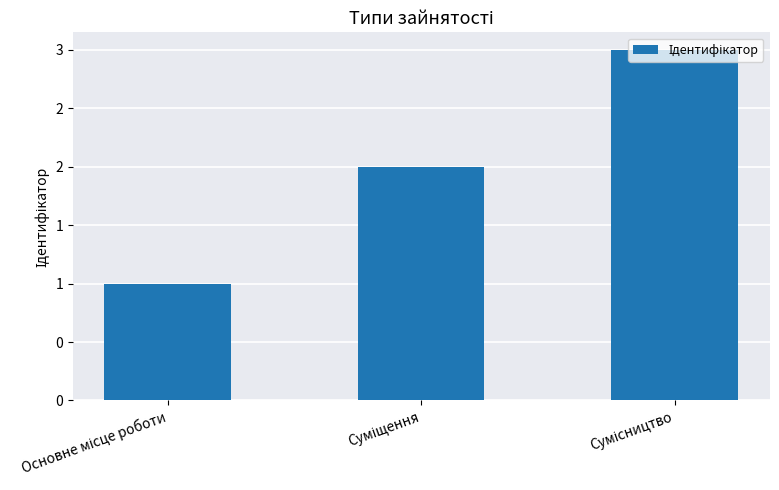

What position from the right is Основне місце роботи?

3